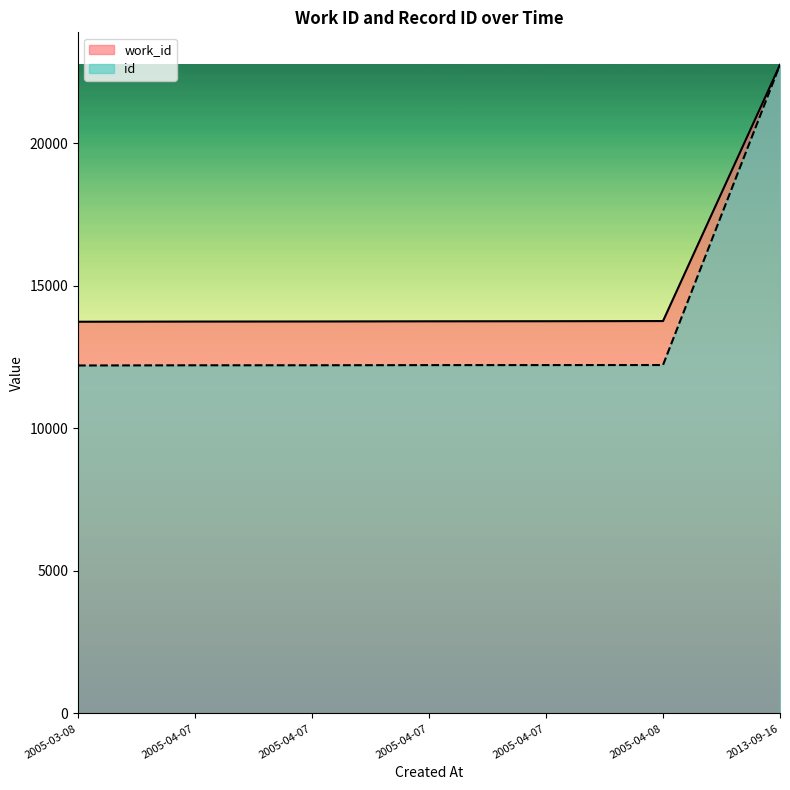

True or false: work_id has a value of 13740.7 at 2005-03-08.

True